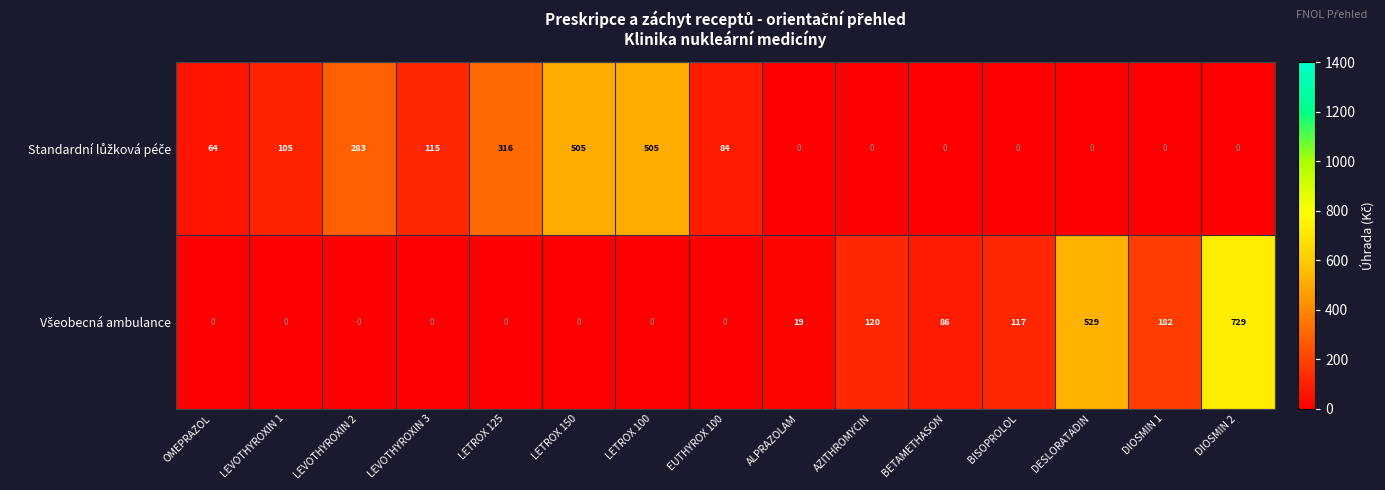

At which category is the sum across all series the highest?

DIOSMIN 2